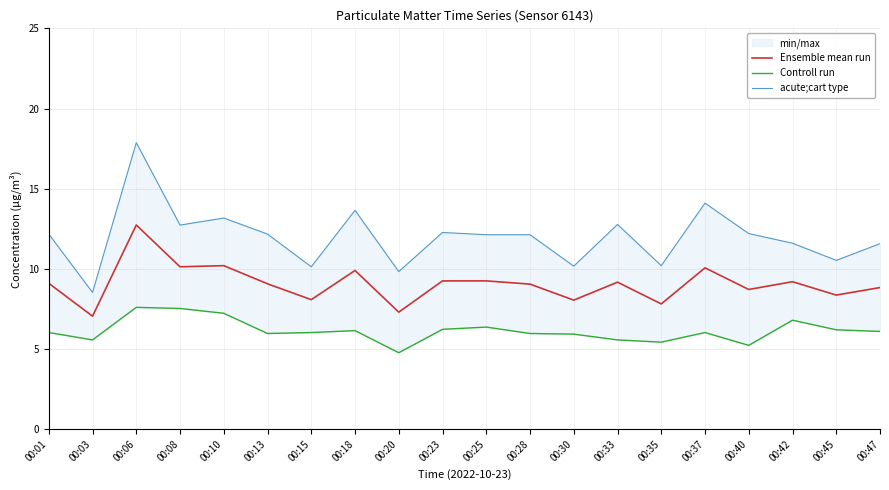

True or false: Controll run and Ensemble mean run intersect in this chart.

False